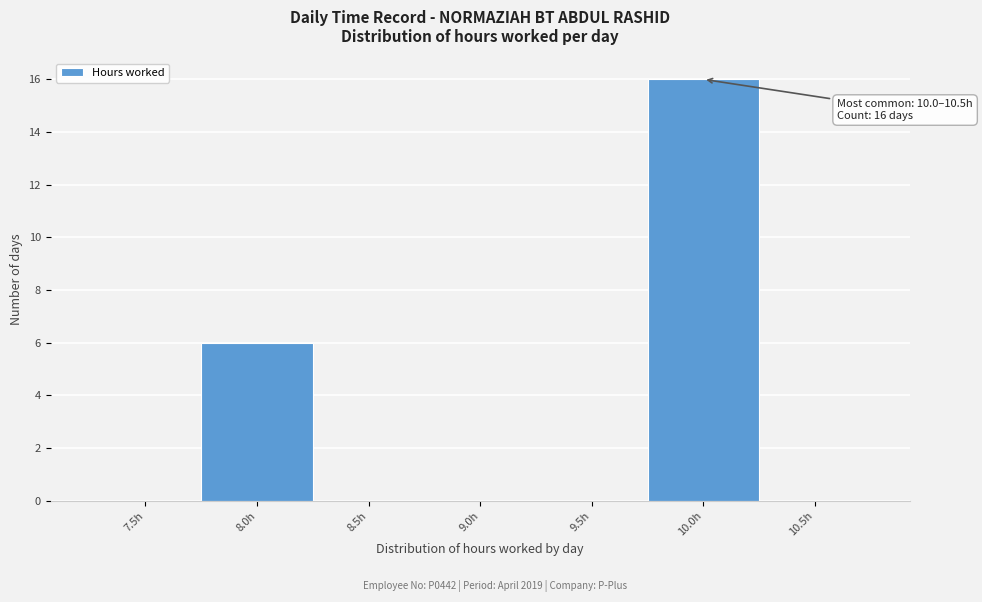

Reading left to right, extract all data points from this chart.

7.5h=0	8.0h=6	8.5h=0	9.0h=0	9.5h=0	10.0h=16	10.5h=0